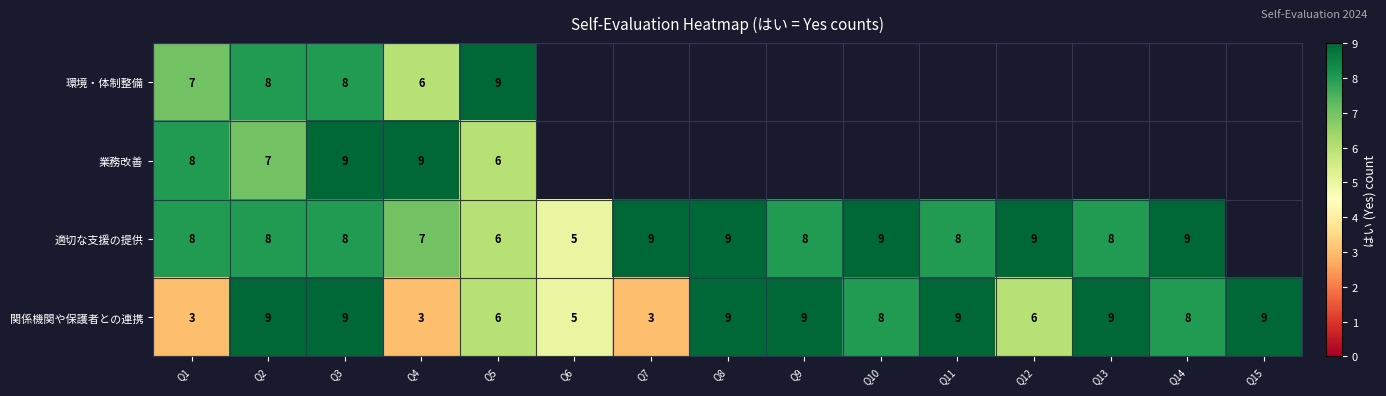

Is the value of 関係機関や保護者との連携 at Q3 greater than the value of 業務改善 at Q2?

Yes